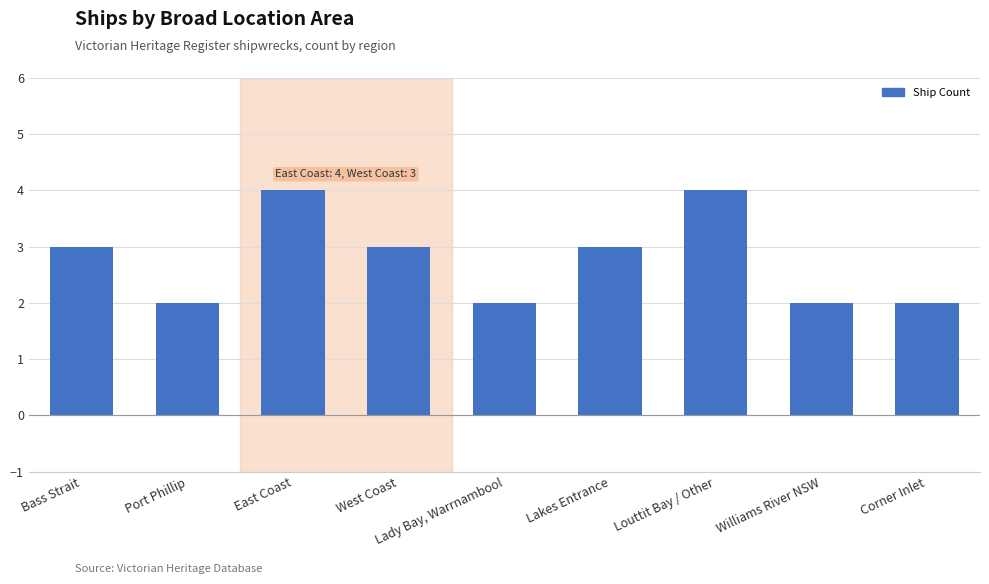

Are the bars horizontal?

No